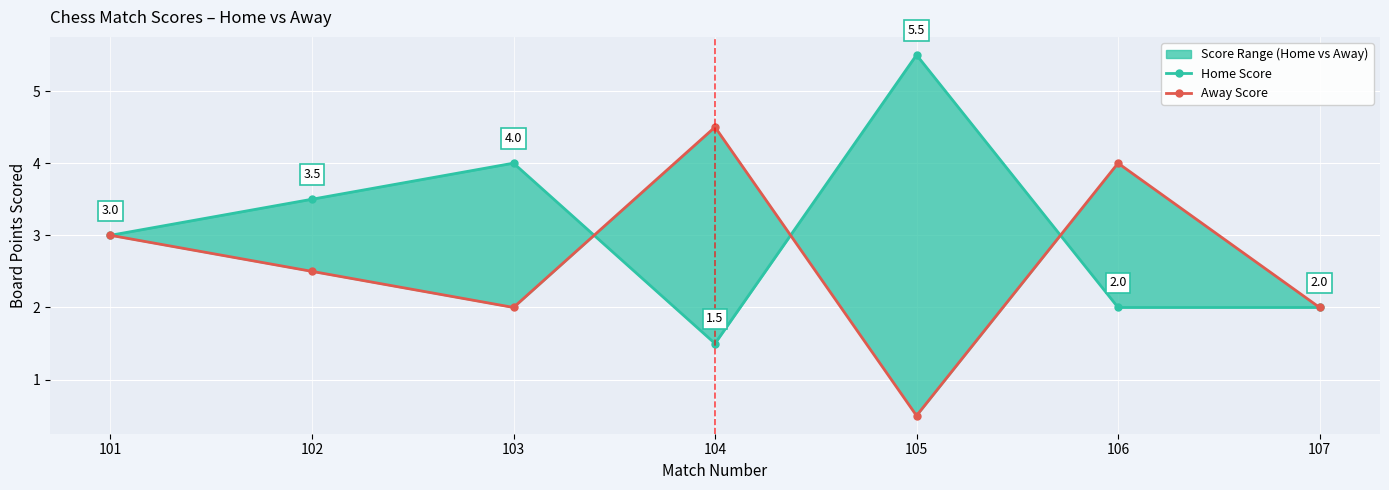

At 107, list the series in order from largest to smallest.

Home Score, Away Score